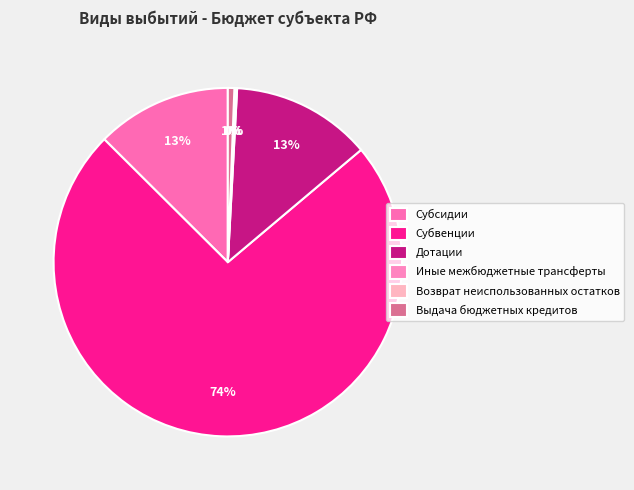

Rank the categories by value from lowest to highest.

Возврат неиспользованных остатков, Иные межбюджетные трансферты, Выдача бюджетных кредитов, Субсидии, Дотации, Субвенции